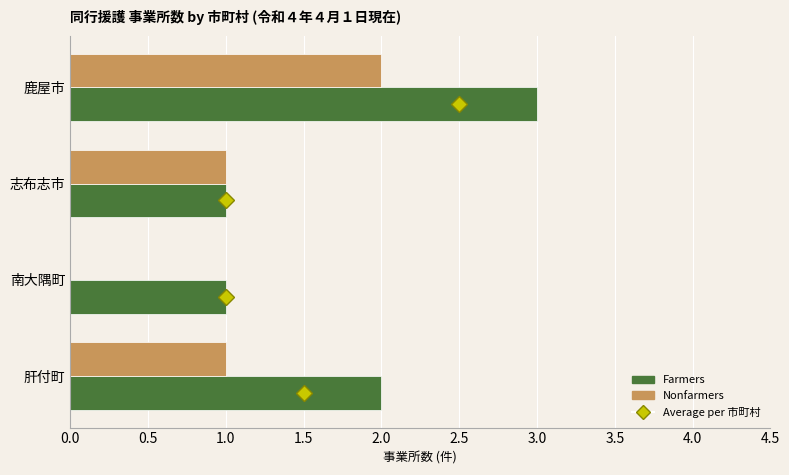

Which series changed the most between 鹿屋市 and 志布志市?

Farmers